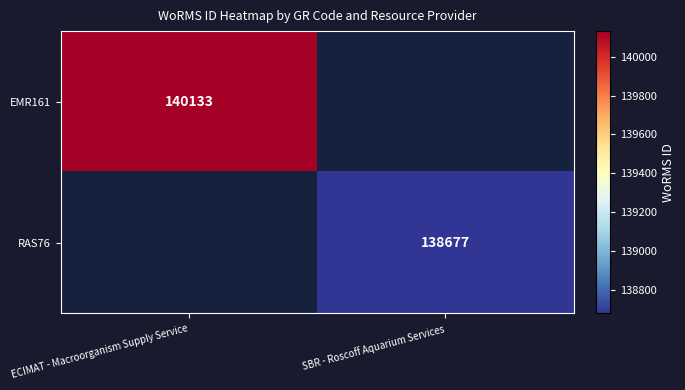

Is the value of RAS76 at SBR - Roscoff Aquarium Services greater than the value of EMR161 at ECIMAT - Macroorganism Supply Service?

No